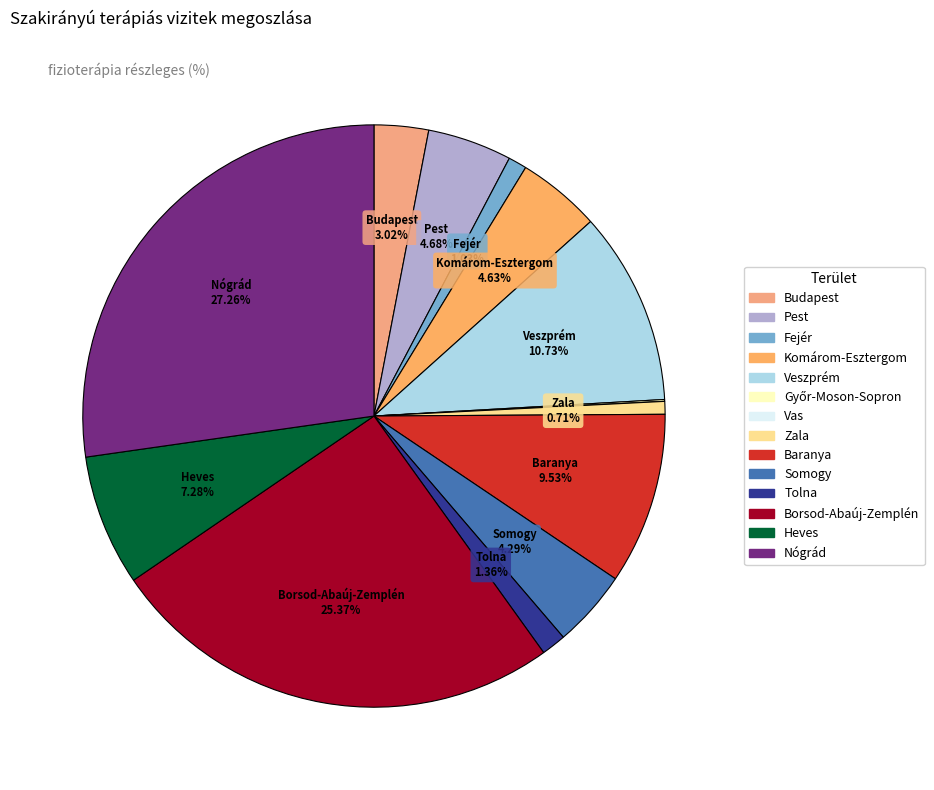

Which category has the smallest portion of the pie?

Vas